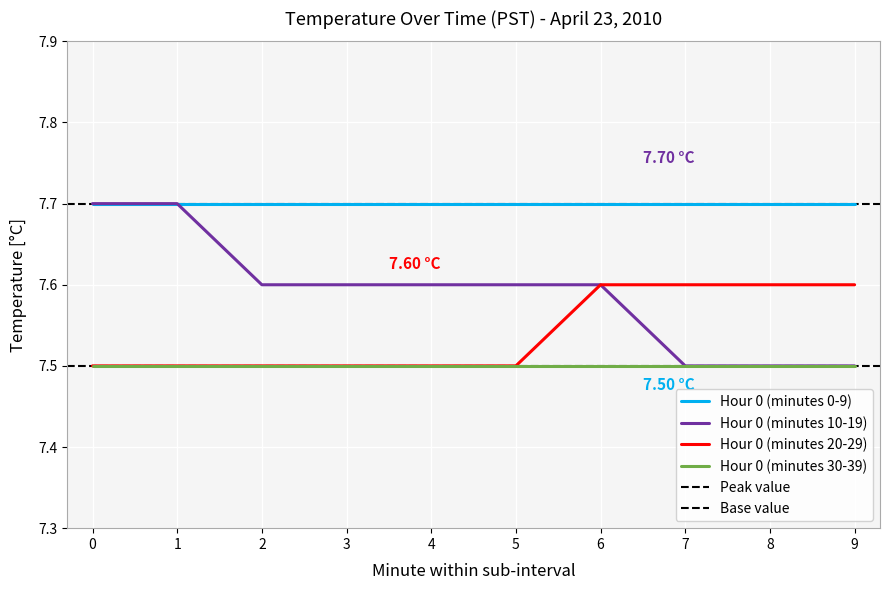

What is the minimum value for Hour 0 (minutes 20-29)?

7.5